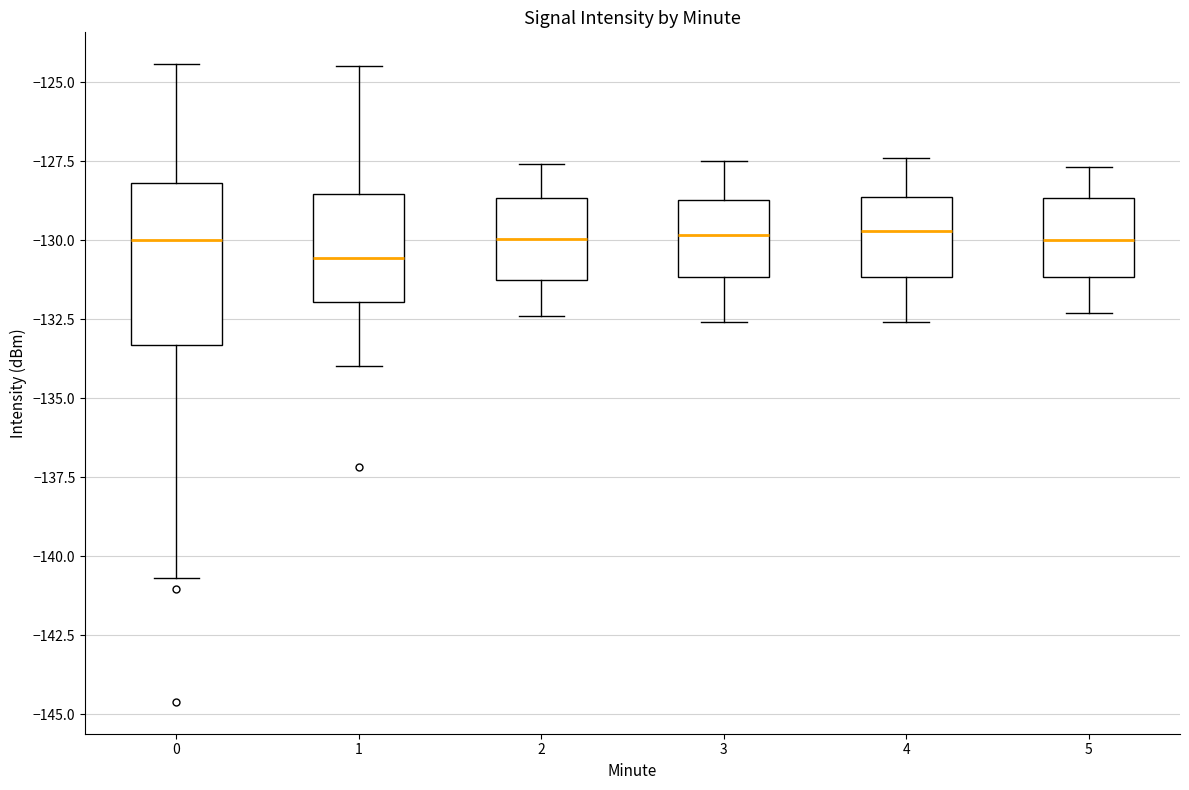

Reading left to right, read every box against the y-axis: the position of its median line, the range the box covers, and the ends of its whiskers. The values are not printed on the chart, so give them approximately, as read against the axis.

0: median -130.0, box -133.5 to -128.0, whiskers -140.5 to -124.5
1: median -130.5, box -132.0 to -128.5, whiskers -134.0 to -124.5
2: median -130.0, box -131.0 to -128.5, whiskers -132.5 to -127.5
3: median -130.0, box -131.0 to -128.5, whiskers -132.5 to -127.5
4: median -129.5, box -131.0 to -128.5, whiskers -132.5 to -127.5
5: median -130.0, box -131.0 to -128.5, whiskers -132.5 to -127.5